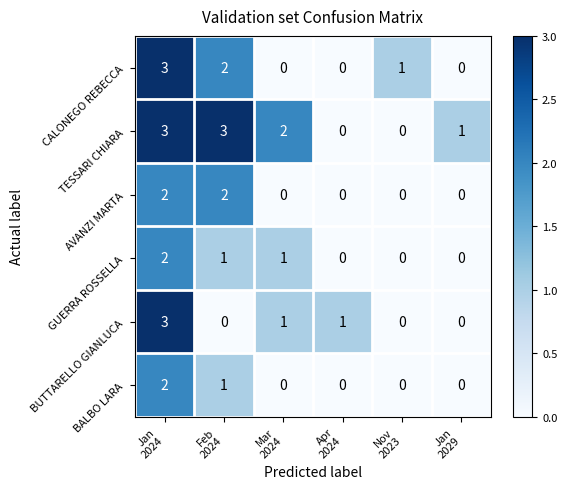

What is the sum of all BALBO LARA values?

3